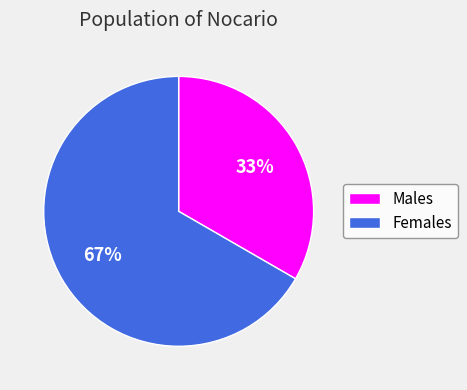

How many slices are in this pie chart?

2